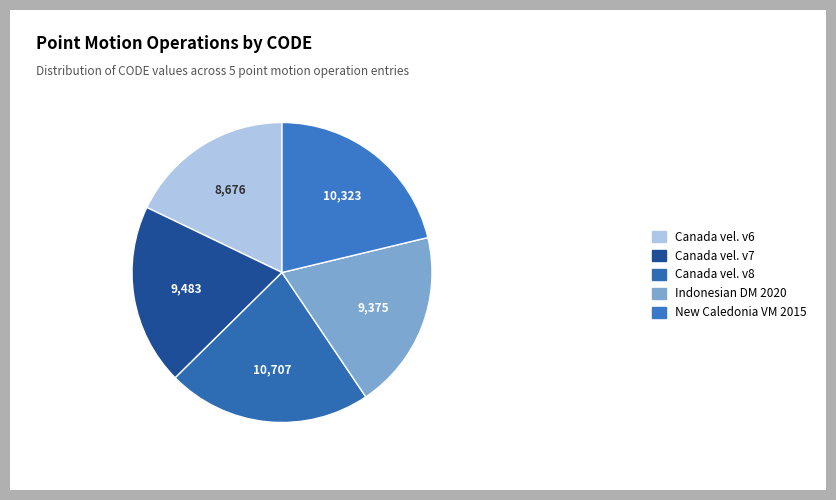

What is the largest slice in the pie chart?

Canada vel. v8